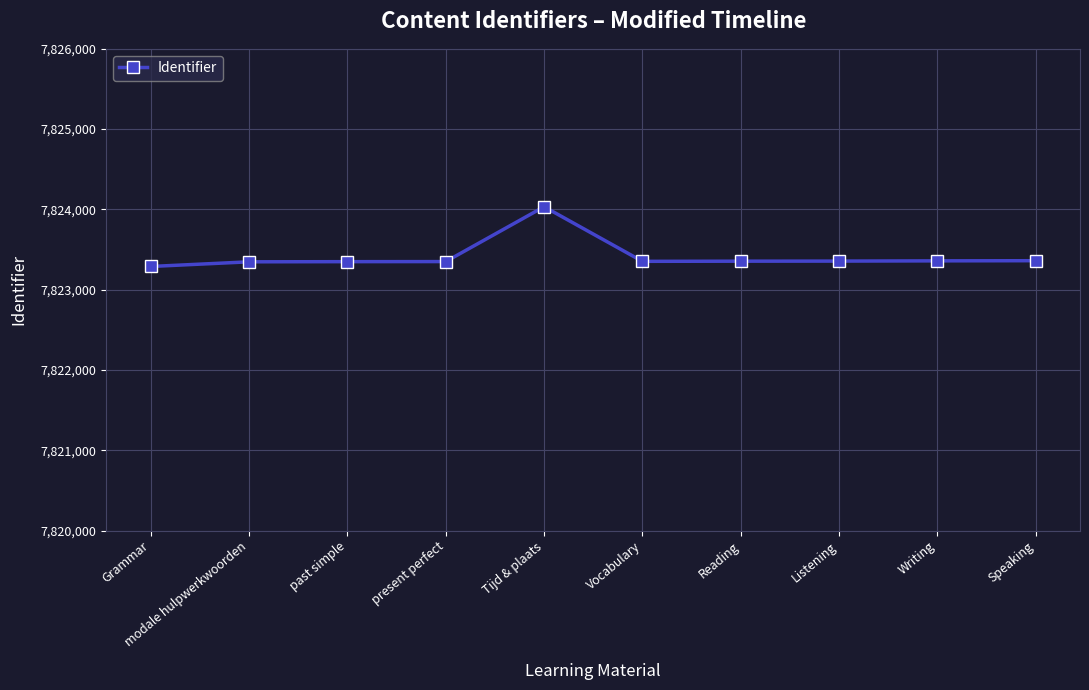

What is the label of the 10th point from the left?

Speaking